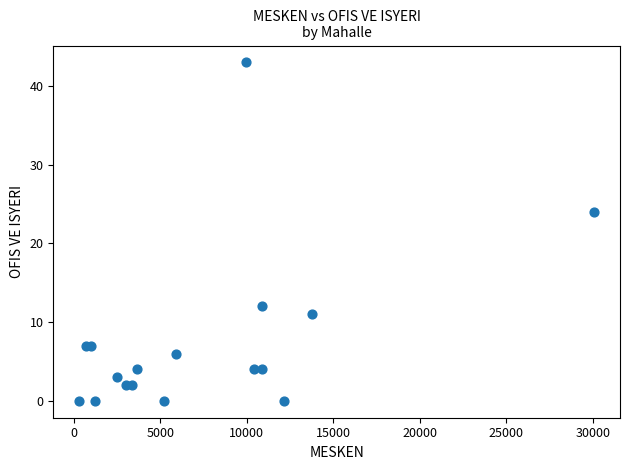

What Y value in the scatter plot is closest to 21?

24